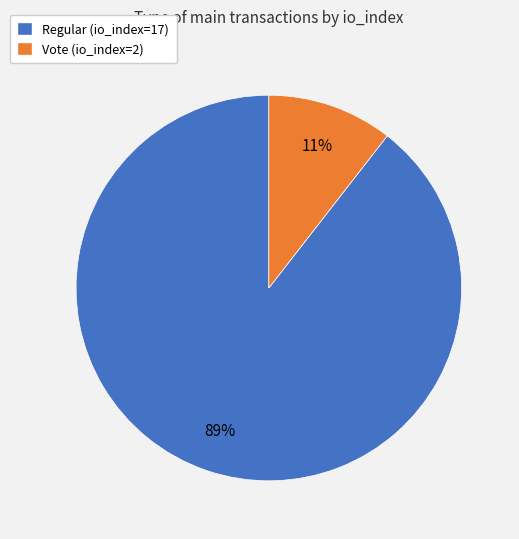

Is it true that Regular (io_index=17) is 79% of the pie?

False